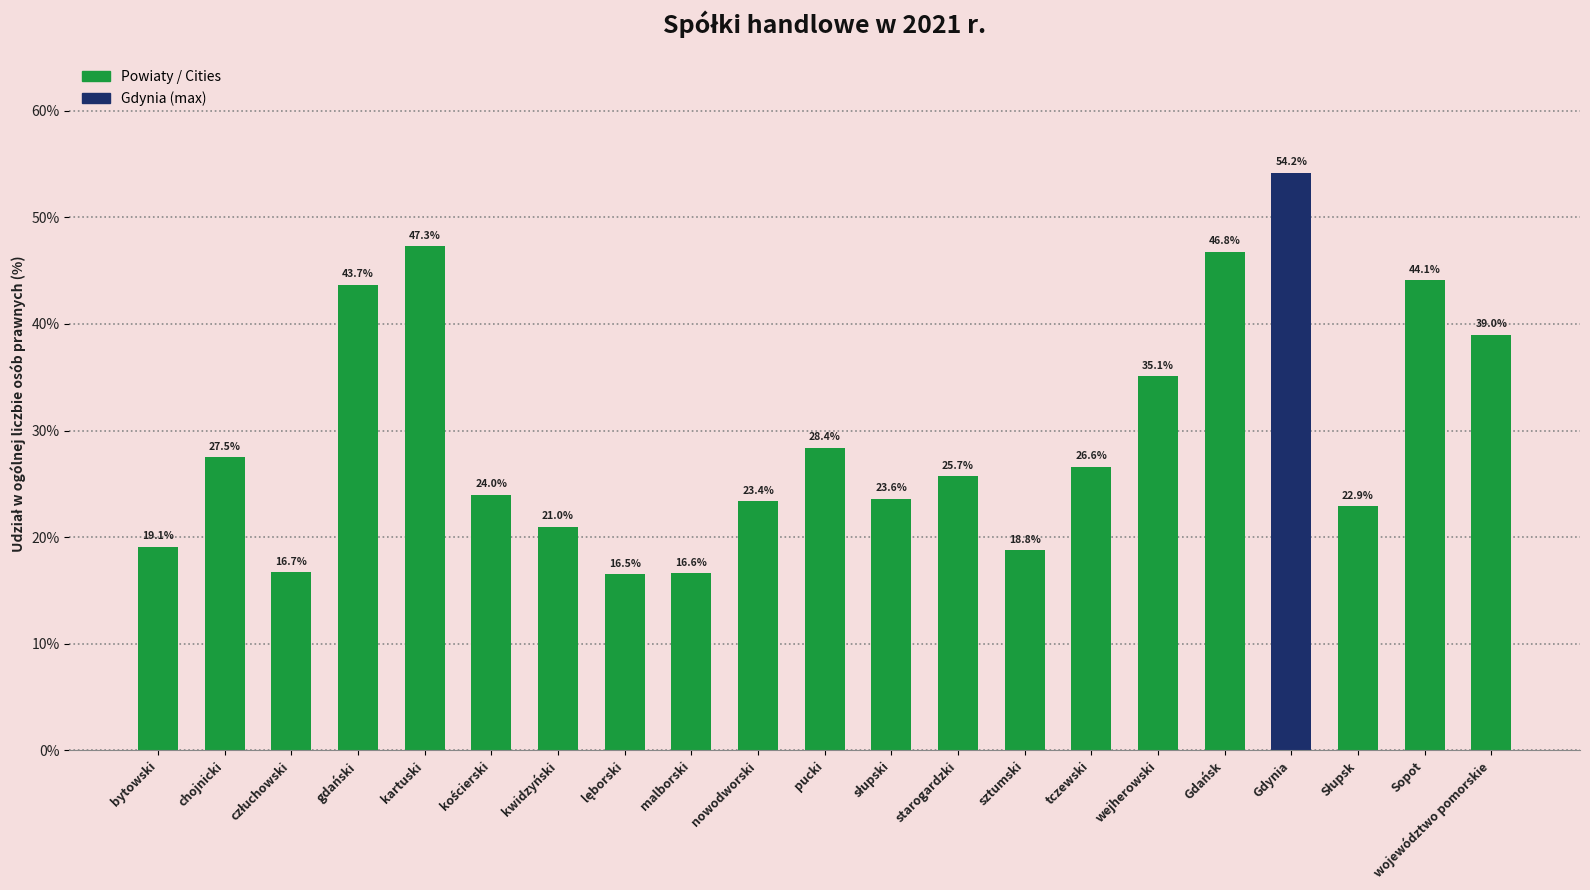

At which label does the data first exceed 25?

chojnicki